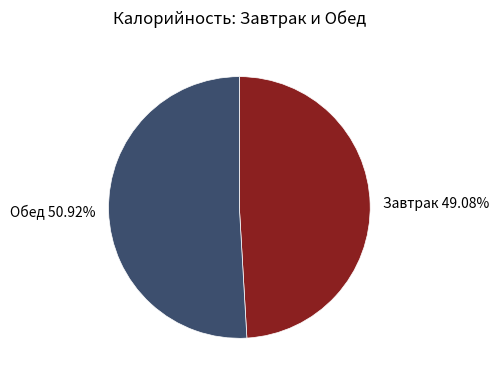

Combined, do Обед 50.92% and Завтрак 49.08% account for over 50%?

Yes